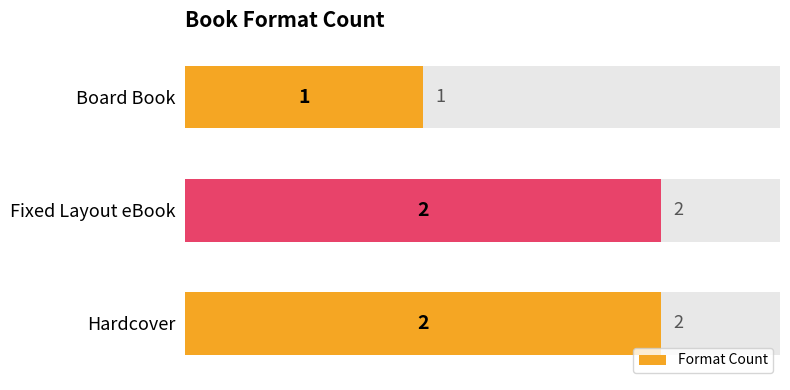

True or false: the data shows 0 at Board Book.

False